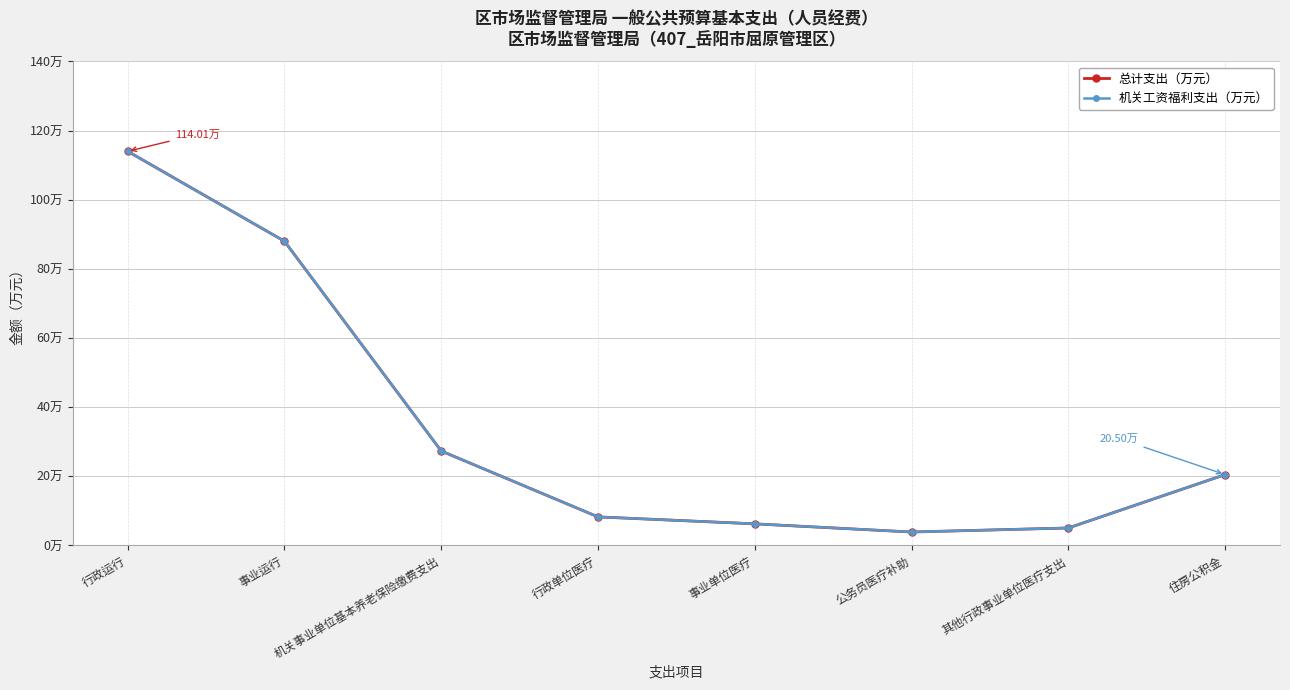

Reading left to right, list all the values displayed in this chart.

总计支出（万元）: 114.0	88.0	27.3	8.3	6.3	3.9	5.1	20.5
机关工资福利支出（万元）: 114.0	88.0	27.3	8.3	6.3	3.9	5.1	20.5